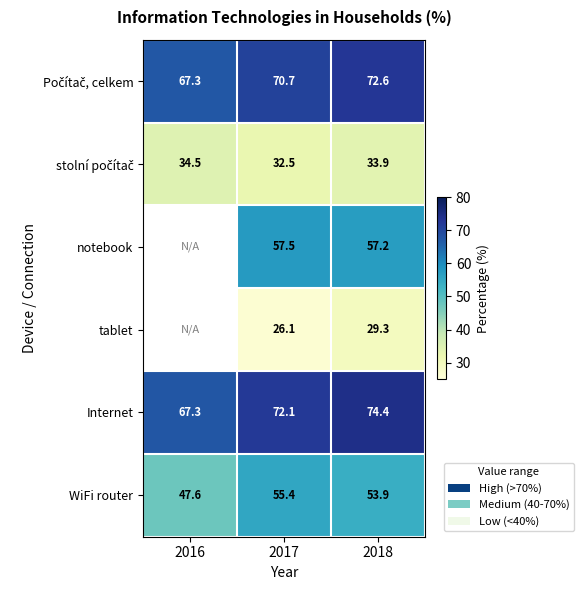

How many data points in WiFi router are above 53?

2